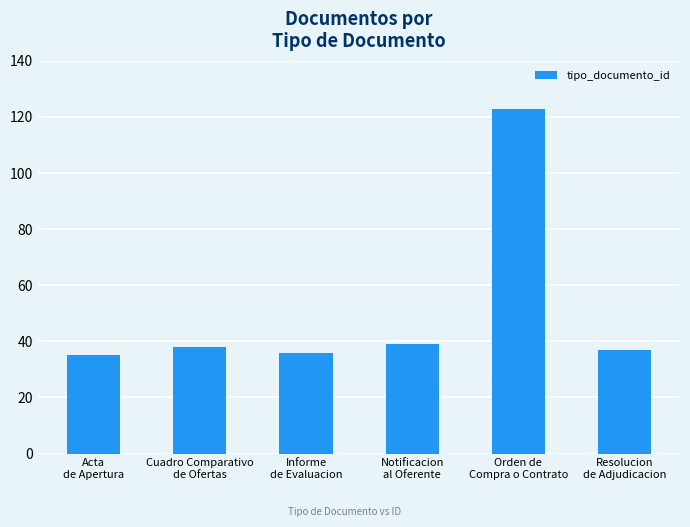

What is the ratio of the value at Notificacion
al Oferente to the value at Orden de
Compra o Contrato?

0.3